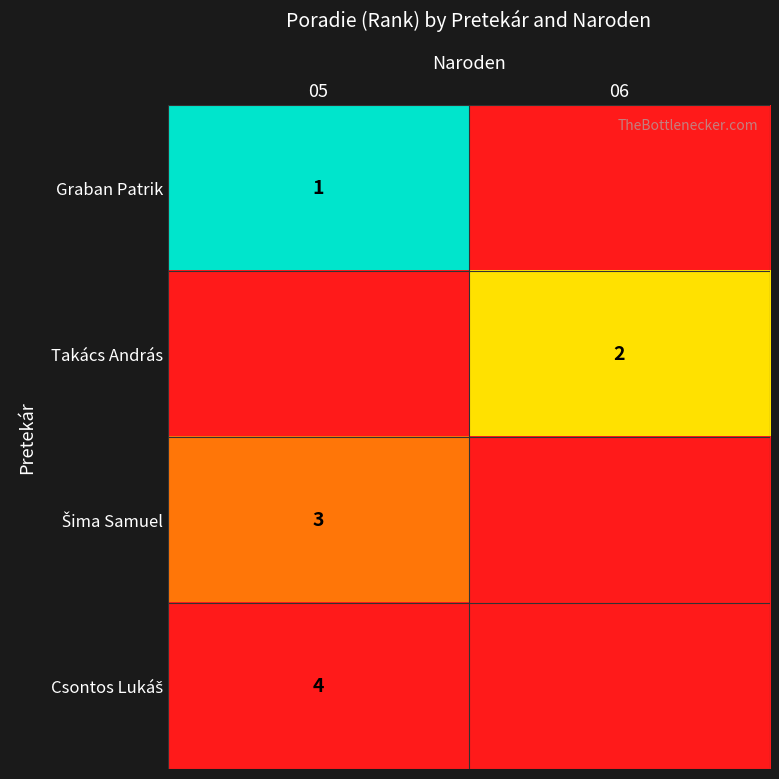

True or false: Graban Patrik has a value of 2 at 05.

False